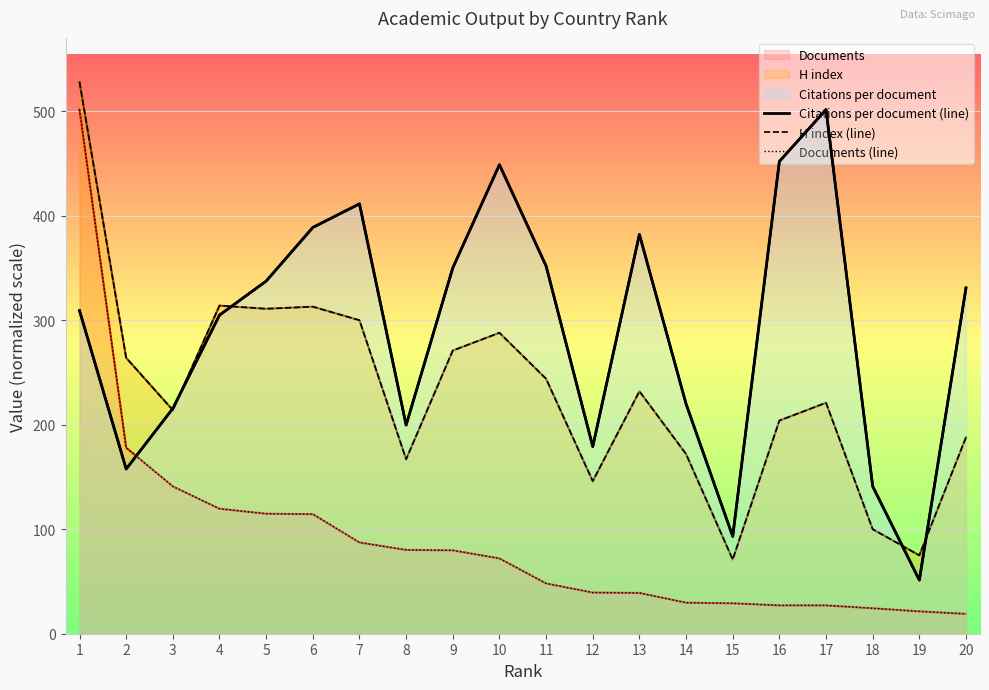

How many data points in Citations per document (line) are above 330?

10